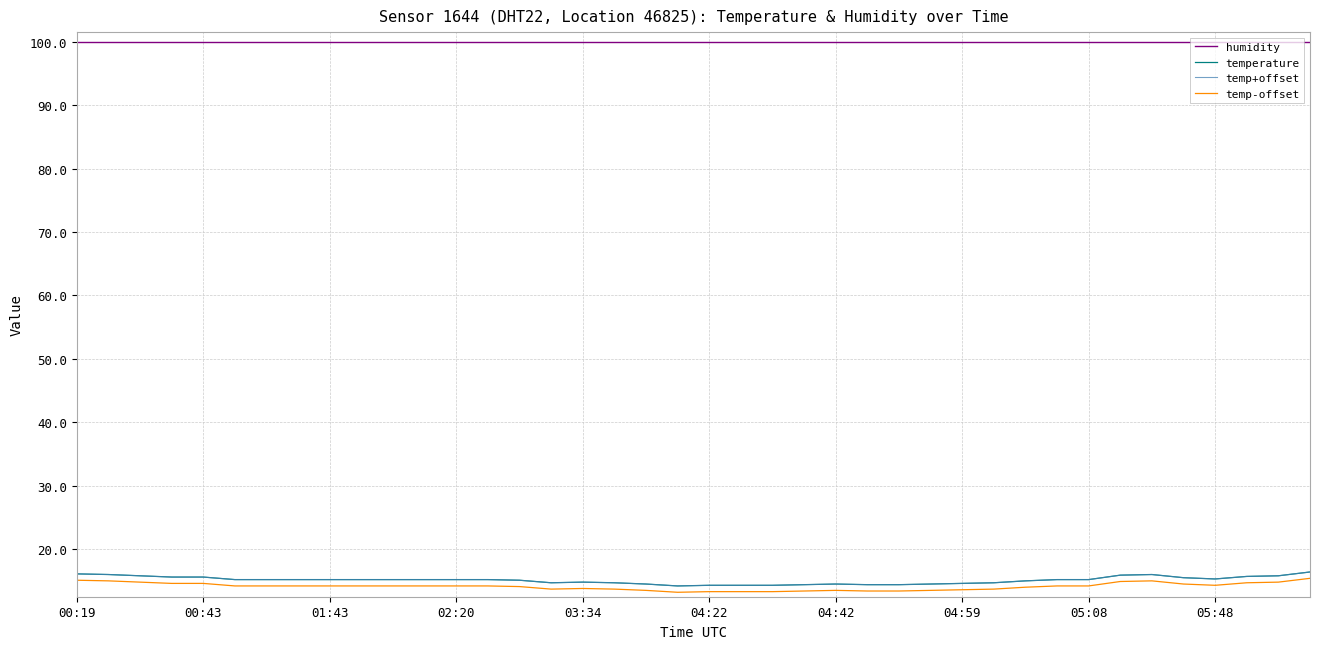

Reading left to right, what are all the values shown in this chart?

humidity: 99.9	99.9	99.9	99.9	99.9	99.9	99.9	99.9	99.9	99.9	99.9	99.9	99.9	99.9	99.9	99.9	99.9	99.9	99.9	99.9	99.9	99.9	99.9	99.9	99.9	99.9	99.9	99.9	99.9	99.9	99.9	99.9	99.9	99.9	99.9	99.9	99.9	99.9	99.9	99.9
temperature: 16.1	16.0	15.8	15.6	15.6	15.2	15.2	15.2	15.2	15.2	15.2	15.2	15.2	15.2	15.1	14.7	14.8	14.7	14.5	14.2	14.3	14.3	14.3	14.4	14.5	14.4	14.4	14.5	14.6	14.7	15.0	15.2	15.2	15.9	16.0	15.5	15.3	15.7	15.8	16.4
temp+offset: 16.1	16.0	15.8	15.6	15.6	15.2	15.2	15.2	15.2	15.2	15.2	15.2	15.2	15.2	15.1	14.7	14.8	14.7	14.5	14.2	14.3	14.3	14.3	14.4	14.5	14.4	14.4	14.5	14.6	14.7	15.0	15.2	15.2	15.9	16.0	15.5	15.3	15.7	15.8	16.4
temp-offset: 15.1	15.0	14.8	14.6	14.6	14.2	14.2	14.2	14.2	14.2	14.2	14.2	14.2	14.2	14.1	13.7	13.8	13.7	13.5	13.2	13.3	13.3	13.3	13.4	13.5	13.4	13.4	13.5	13.6	13.7	14.0	14.2	14.2	14.9	15.0	14.5	14.3	14.7	14.8	15.4